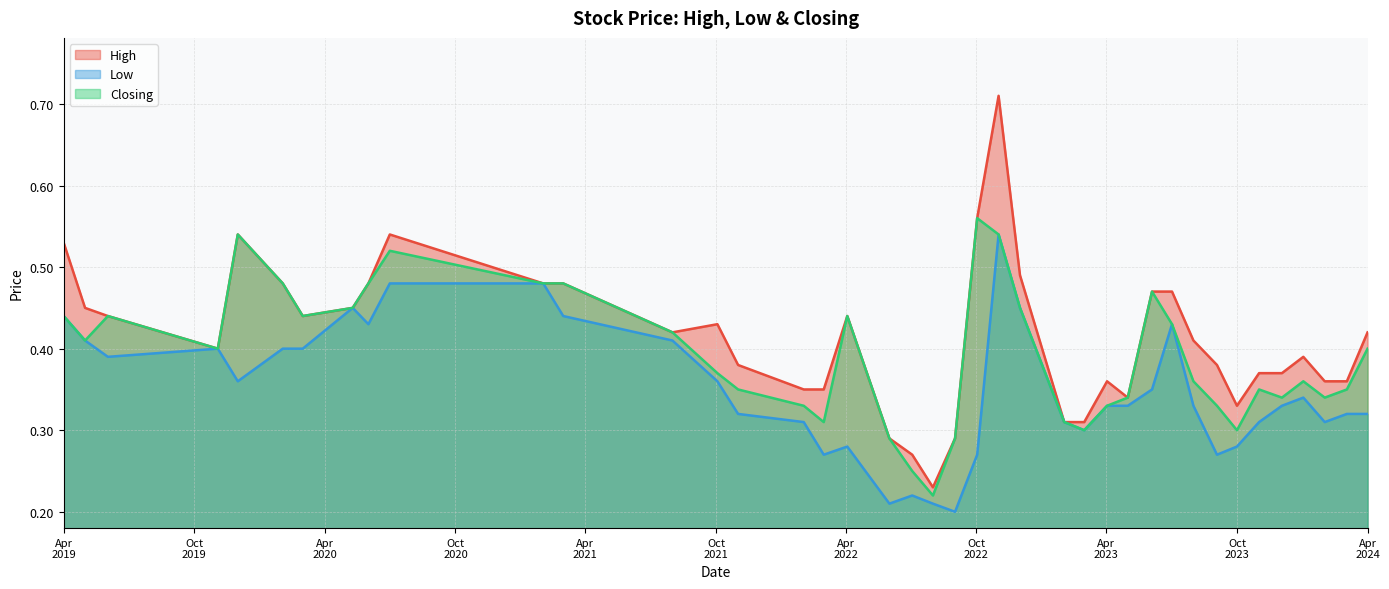

The Closing series shows 0.5 at 01/12/2019. True or false?

True